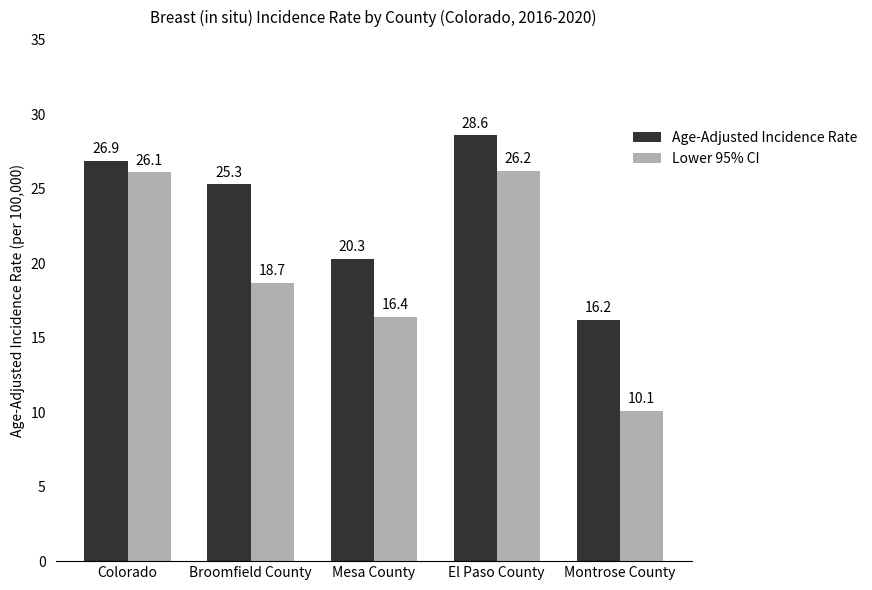

What is the sum of all Lower 95% CI values?

97.5